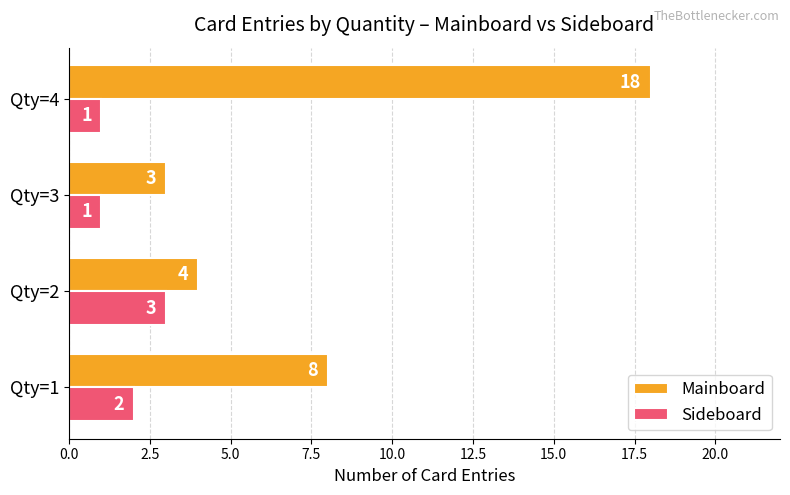

What is the spread (max minus min) of values at Qty=4?

17